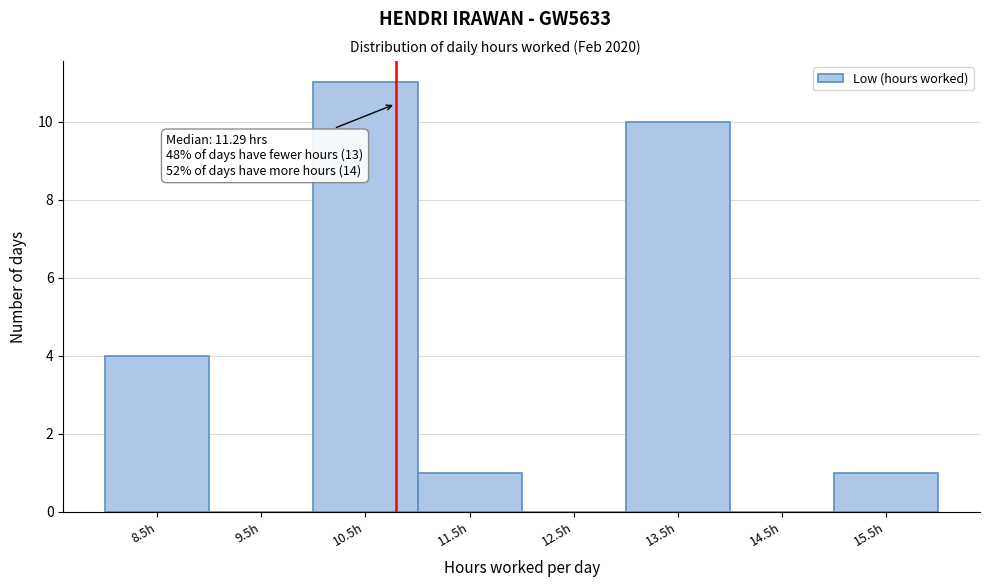

Reading right to left, what are all the values shown in this chart?

15.5h=1	14.5h=0	13.5h=10	12.5h=0	11.5h=1	10.5h=11	9.5h=0	8.5h=4